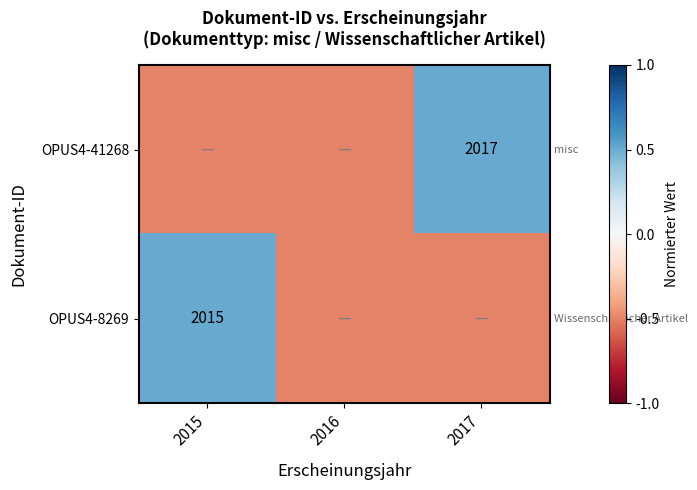

The value of OPUS4-41268 at 2017 is 2017.0. True or false?

True